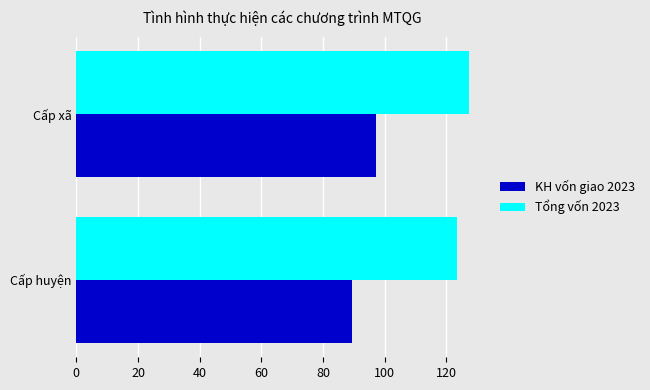

At how many categories does at least one series exceed 99?

2